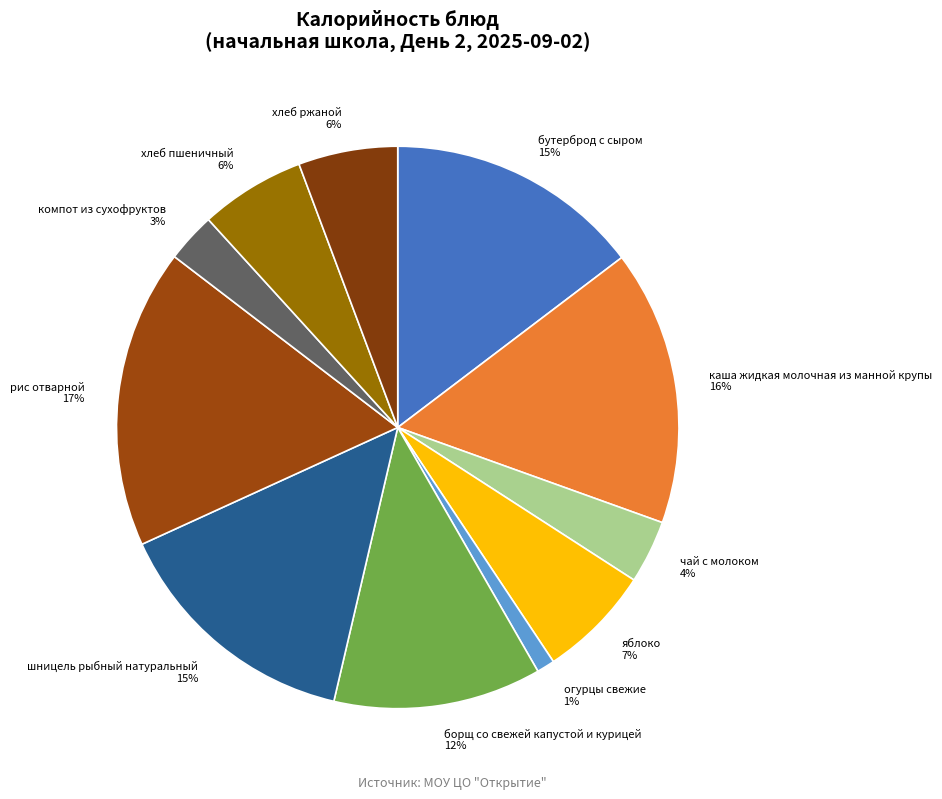

To the nearest percent, what is the difference between the largest and smallest slice percentages?

16%